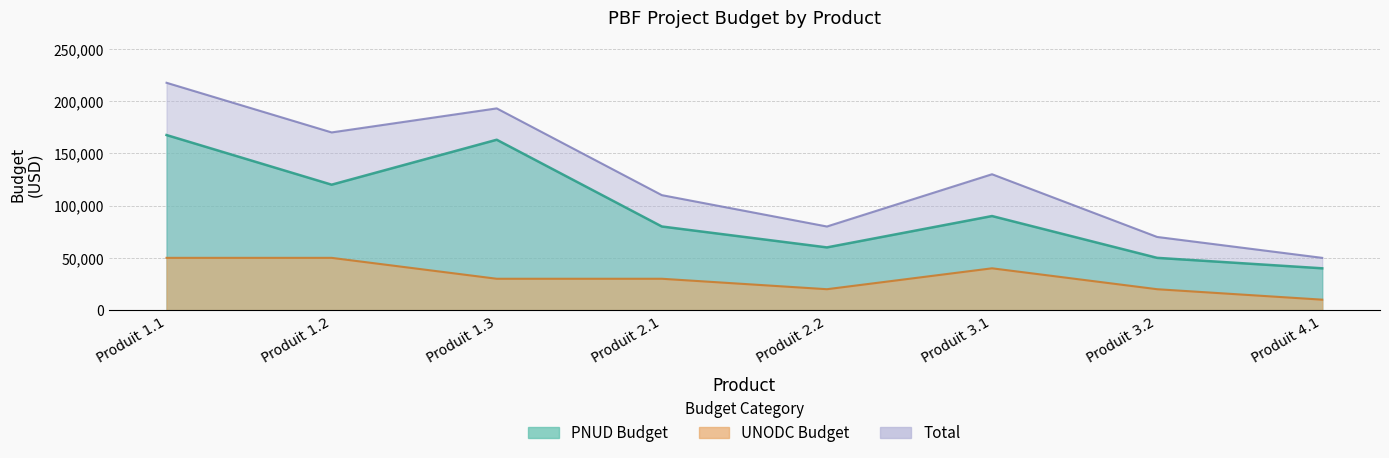

At which category does Total reach its first local valley?

Produit 1.2